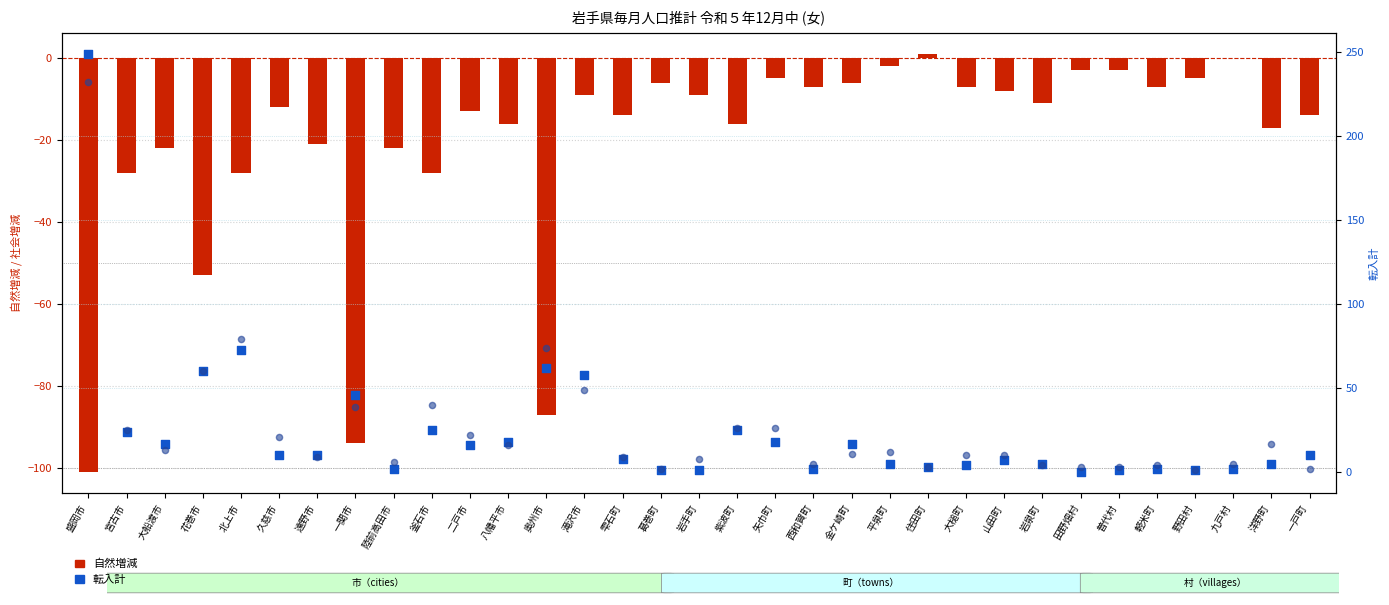

Which series has the largest Y range (max minus min)?

転入計